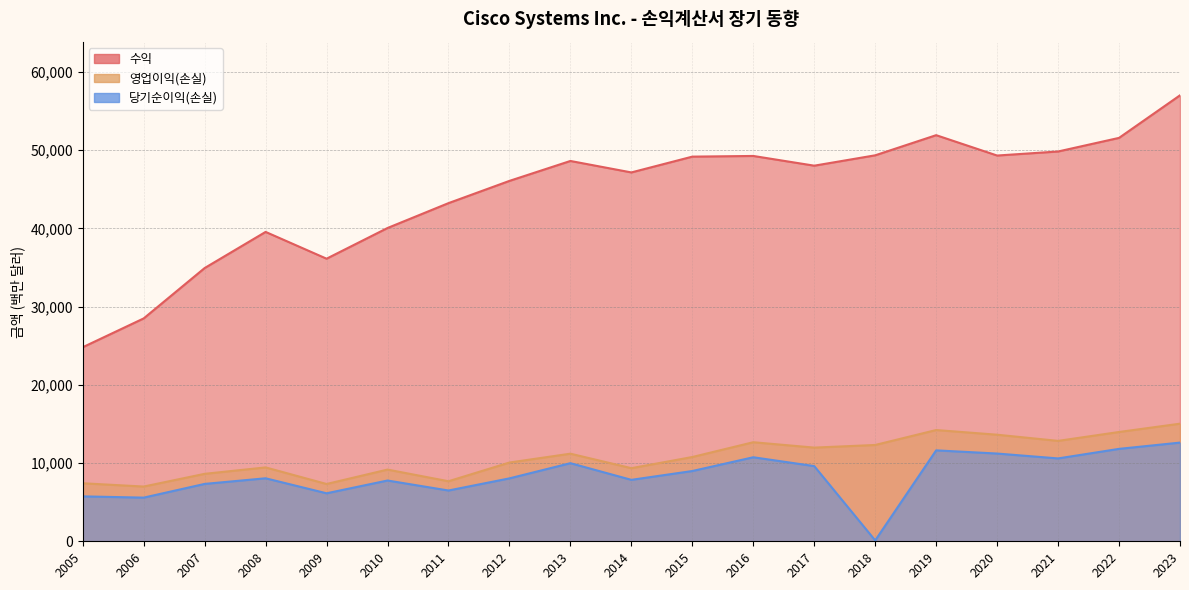

True or false: 수익 and 당기순이익(손실) cross at least once.

False